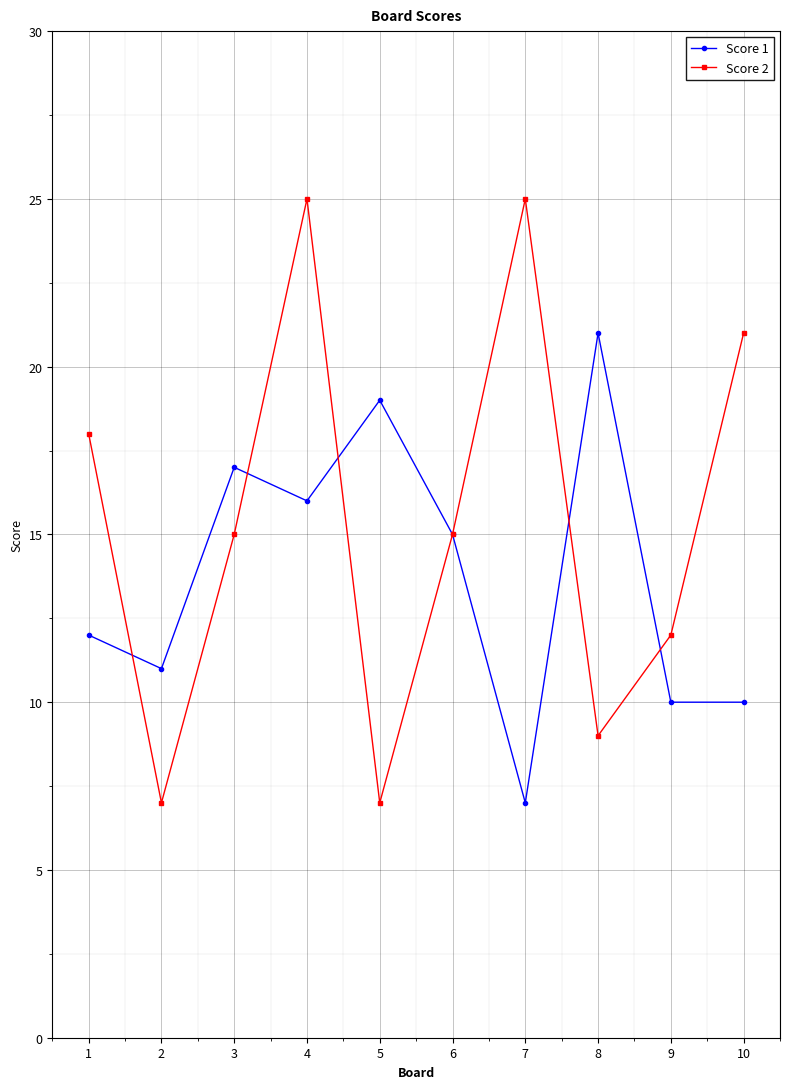

How many data points does each series have?

10